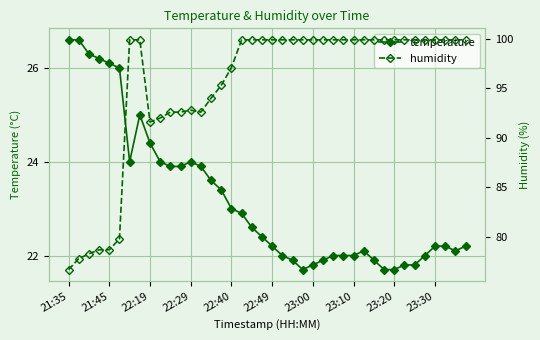

What is the spread (max minus min) of values at 15?

71.9